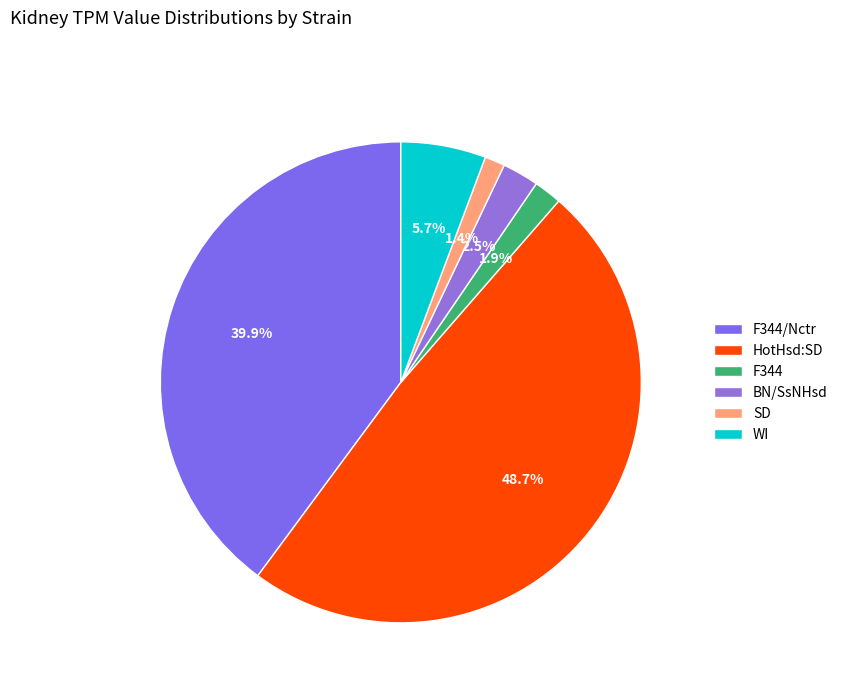

To the nearest percent, what percentage of the pie is SD?

1%